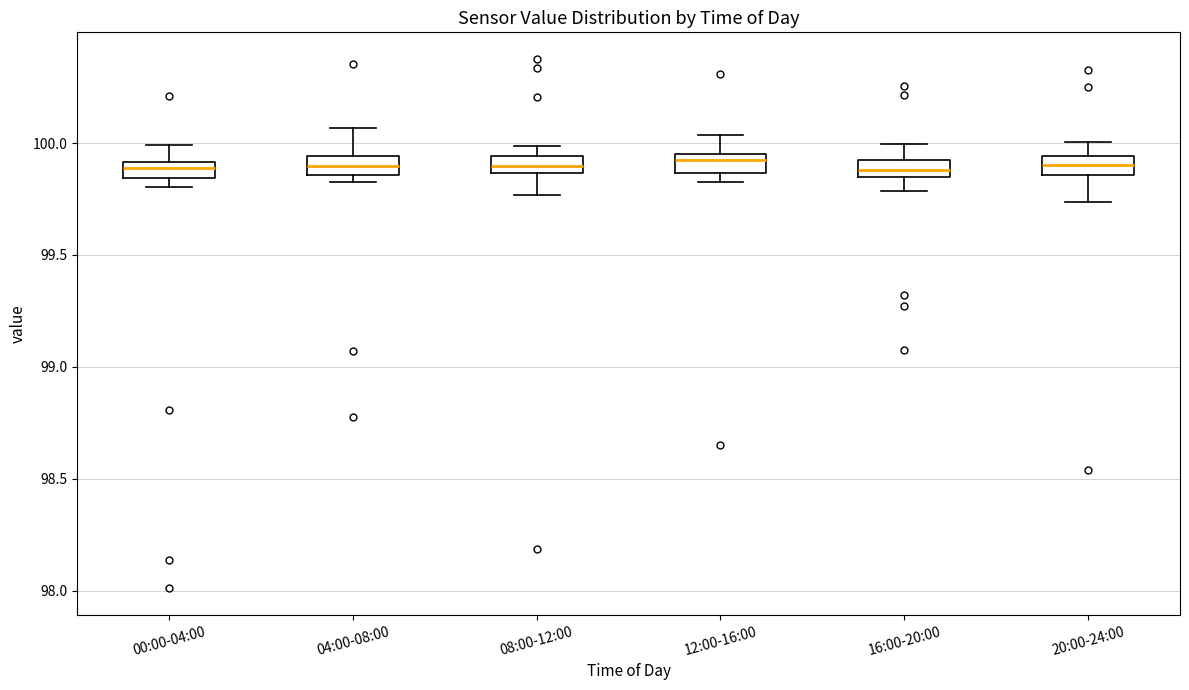

Where is the upper edge of the box for 00:00-04:00 on the y-axis? The values are not printed on the chart, so give them approximately, as read against the axis.

99.90